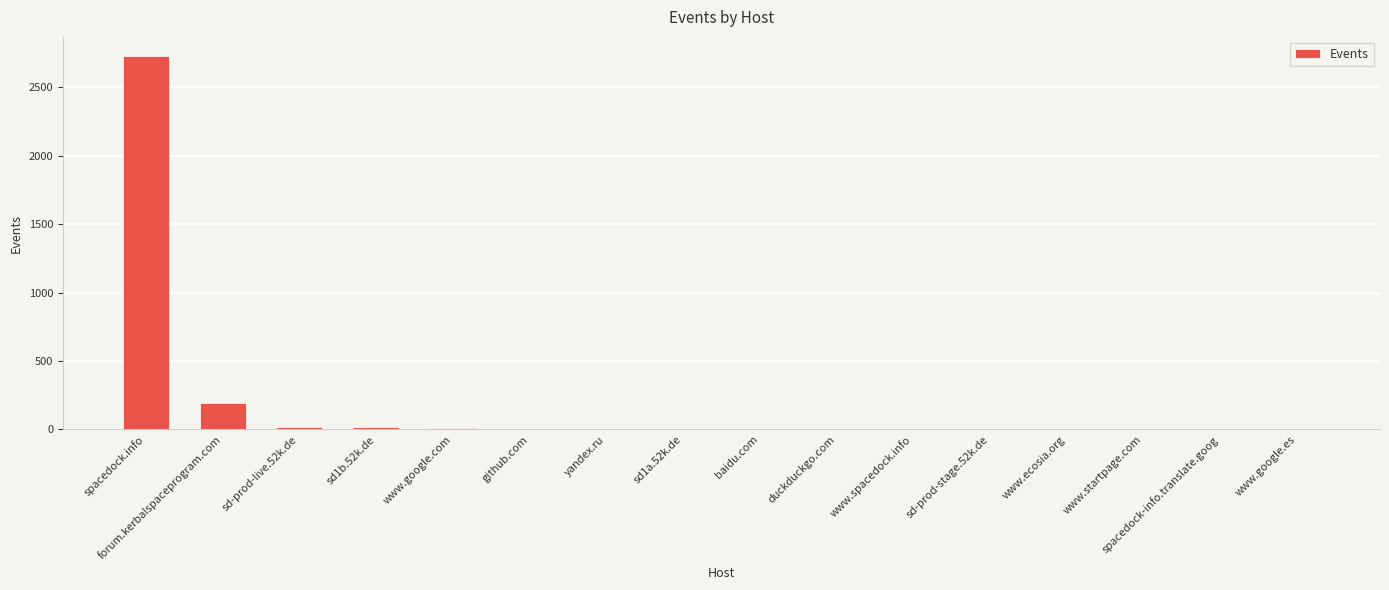

Where is the data nearest to the value 1367?

forum.kerbalspaceprogram.com